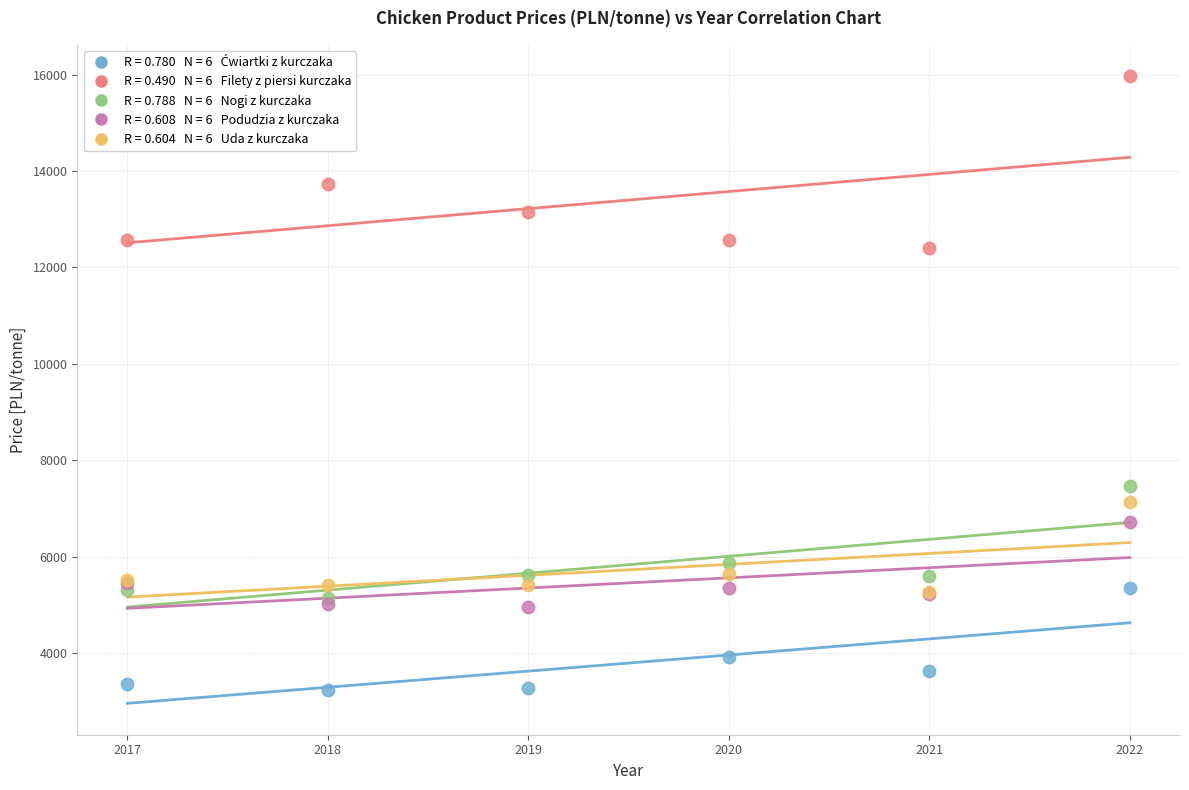

Across all series, what Y value is closest to 9600?

7457.1